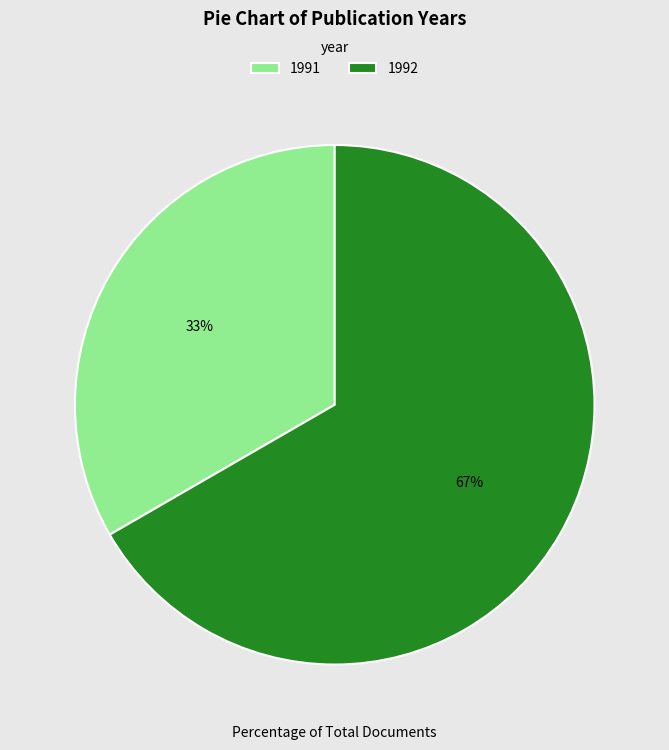

Combined, do 1992 and 1991 account for over 50%?

Yes